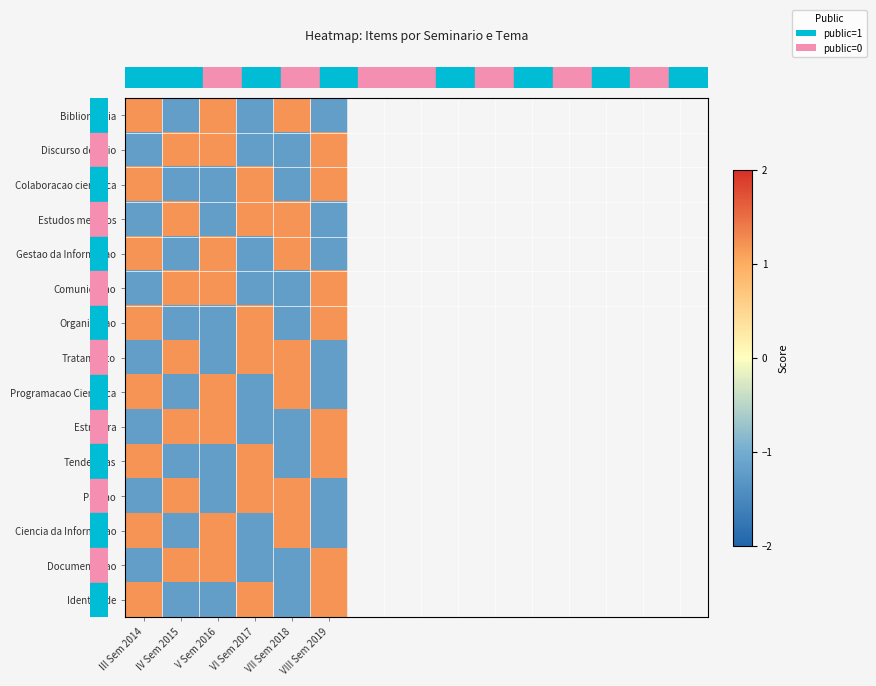

At which category is the sum across all series the highest?

III Sem 2014